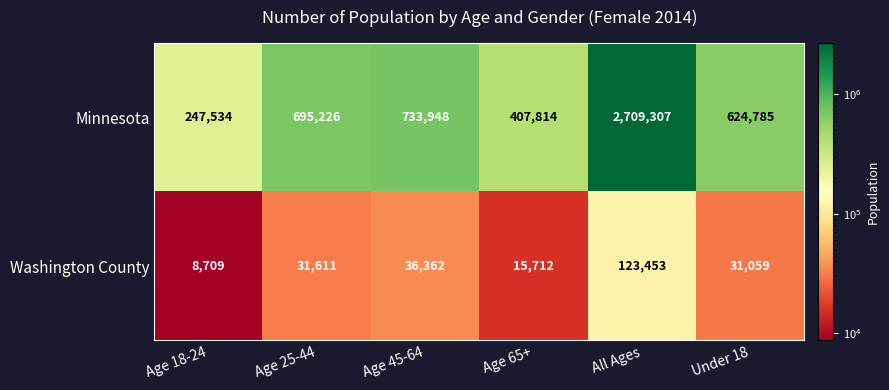

The Minnesota series shows 1031472 at Under 18. True or false?

False